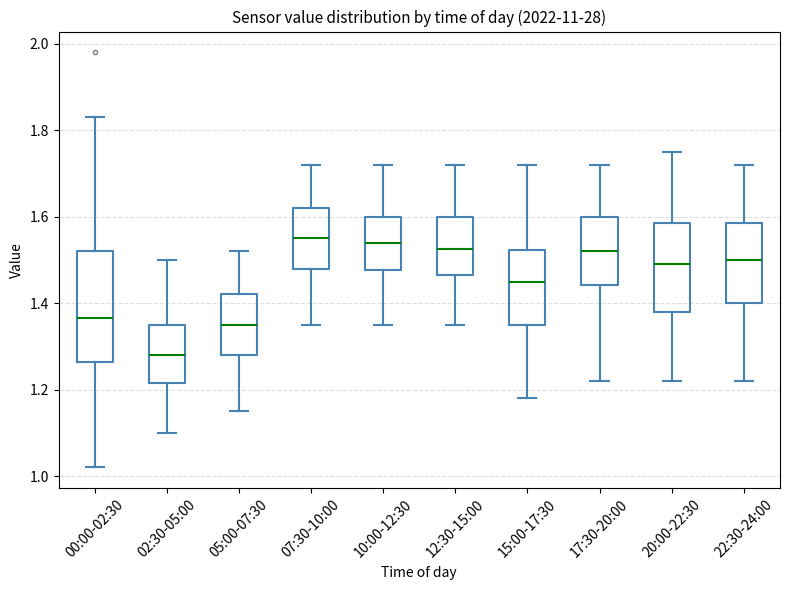

Reading left to right, transcribe this box plot: for each box, give where its median line is, the range the box spans, and where its two whiskers end, as read against the y-axis. The values are not printed on the chart, so give them approximately, as read against the axis.

00:00-02:30: median 1.36, box 1.26 to 1.52, whiskers 1.02 to 1.84
02:30-05:00: median 1.28, box 1.22 to 1.36, whiskers 1.10 to 1.50
05:00-07:30: median 1.36, box 1.28 to 1.42, whiskers 1.16 to 1.52
07:30-10:00: median 1.56, box 1.48 to 1.62, whiskers 1.36 to 1.72
10:00-12:30: median 1.54, box 1.48 to 1.60, whiskers 1.36 to 1.72
12:30-15:00: median 1.52, box 1.46 to 1.60, whiskers 1.36 to 1.72
15:00-17:30: median 1.46, box 1.36 to 1.52, whiskers 1.18 to 1.72
17:30-20:00: median 1.52, box 1.44 to 1.60, whiskers 1.22 to 1.72
20:00-22:30: median 1.50, box 1.38 to 1.58, whiskers 1.22 to 1.76
22:30-24:00: median 1.50, box 1.40 to 1.58, whiskers 1.22 to 1.72